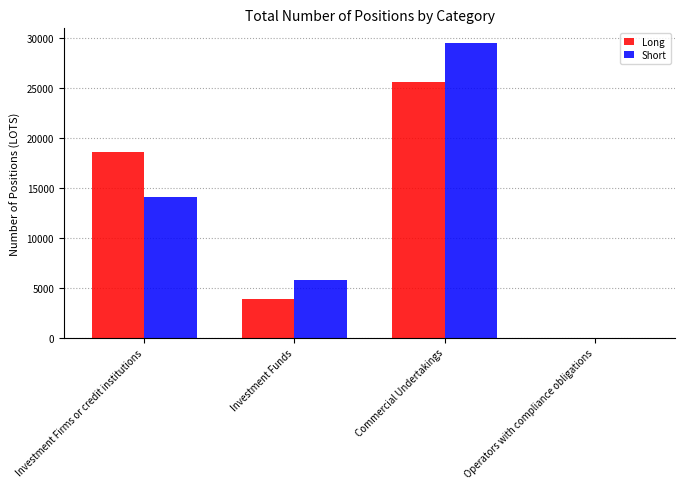

Which label corresponds to the largest value in the chart?

Commercial Undertakings